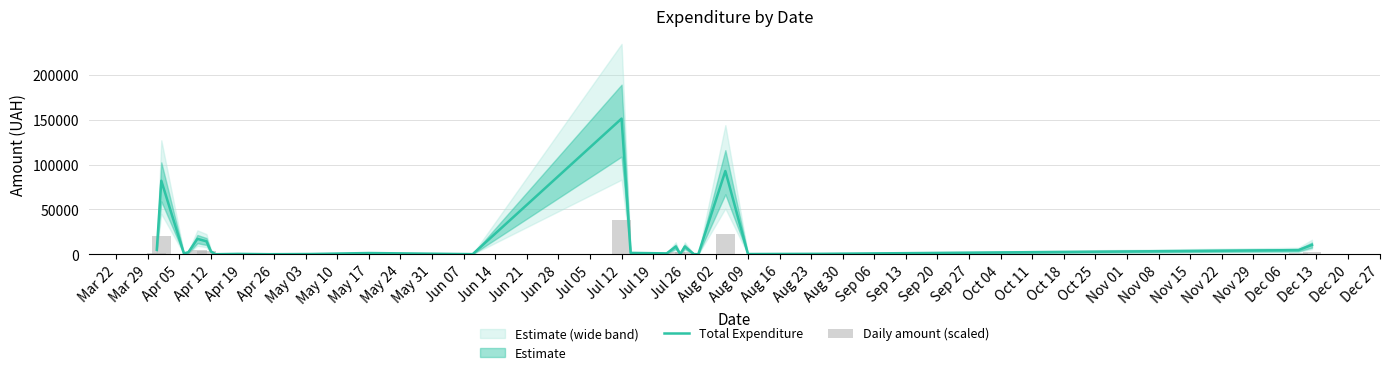

Rank the series by their average value, from highest to lowest.

Total Expenditure, Daily amount (scaled)